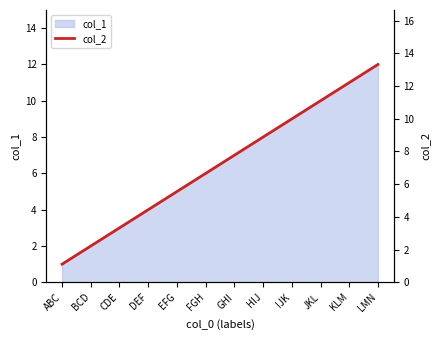

True or false: col_1 has a value of 3 at CDE.

True